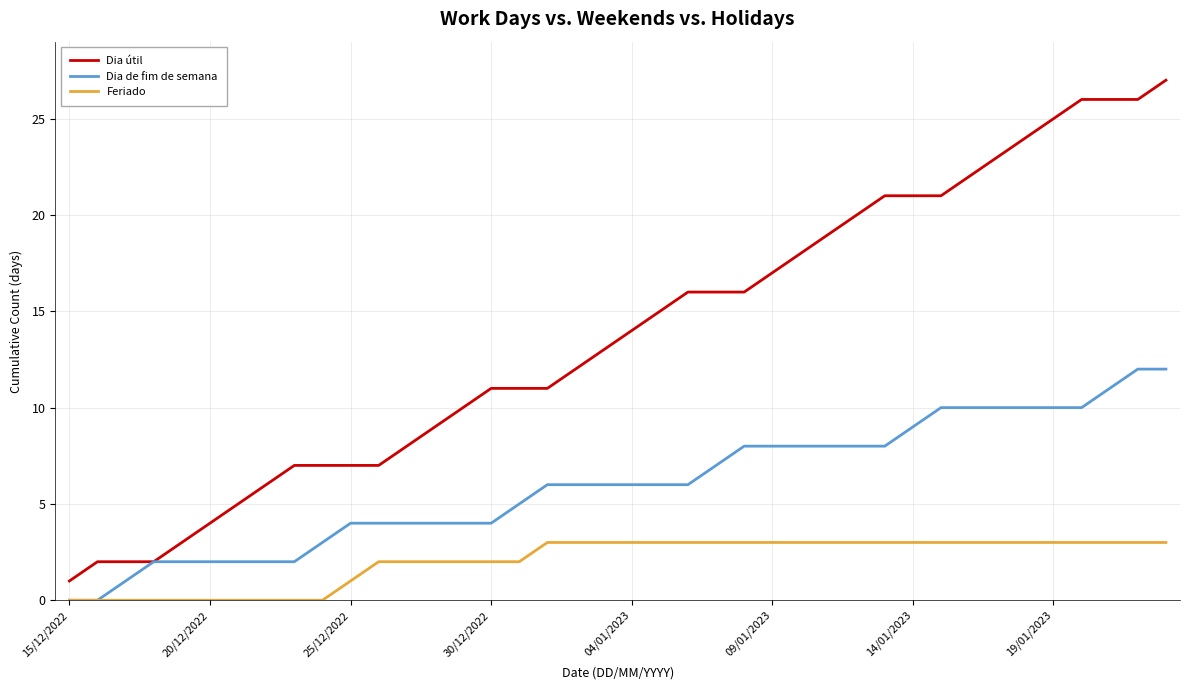

Rank the series by their average value, from highest to lowest.

Dia útil, Dia de fim de semana, Feriado